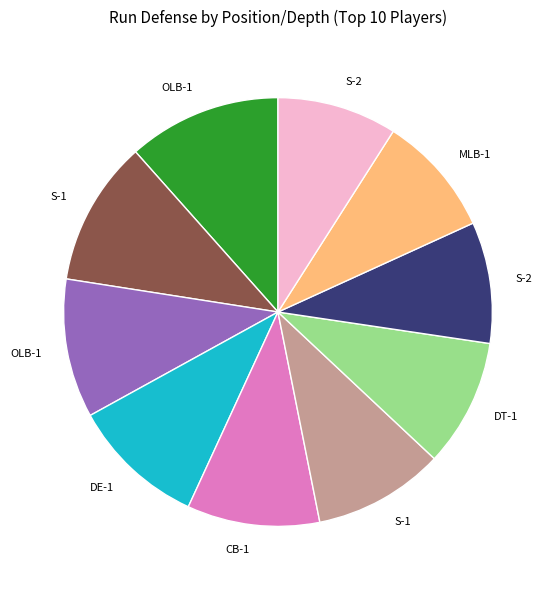

Does any single category account for the majority?

No